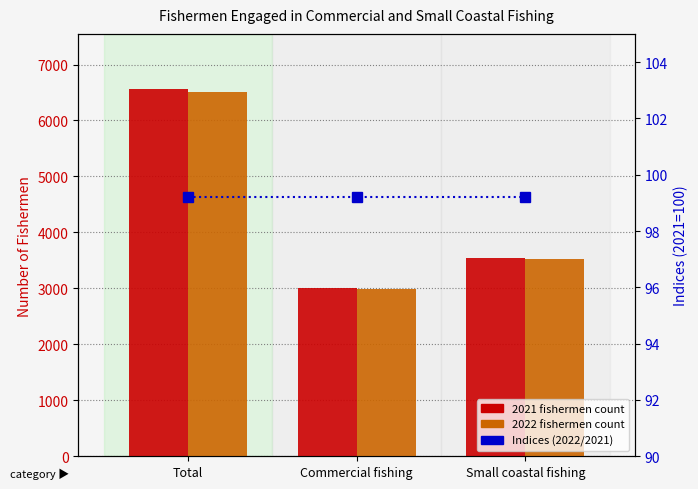

What is the sum of the 2022 values at Total and Small coastal fishing?

10028